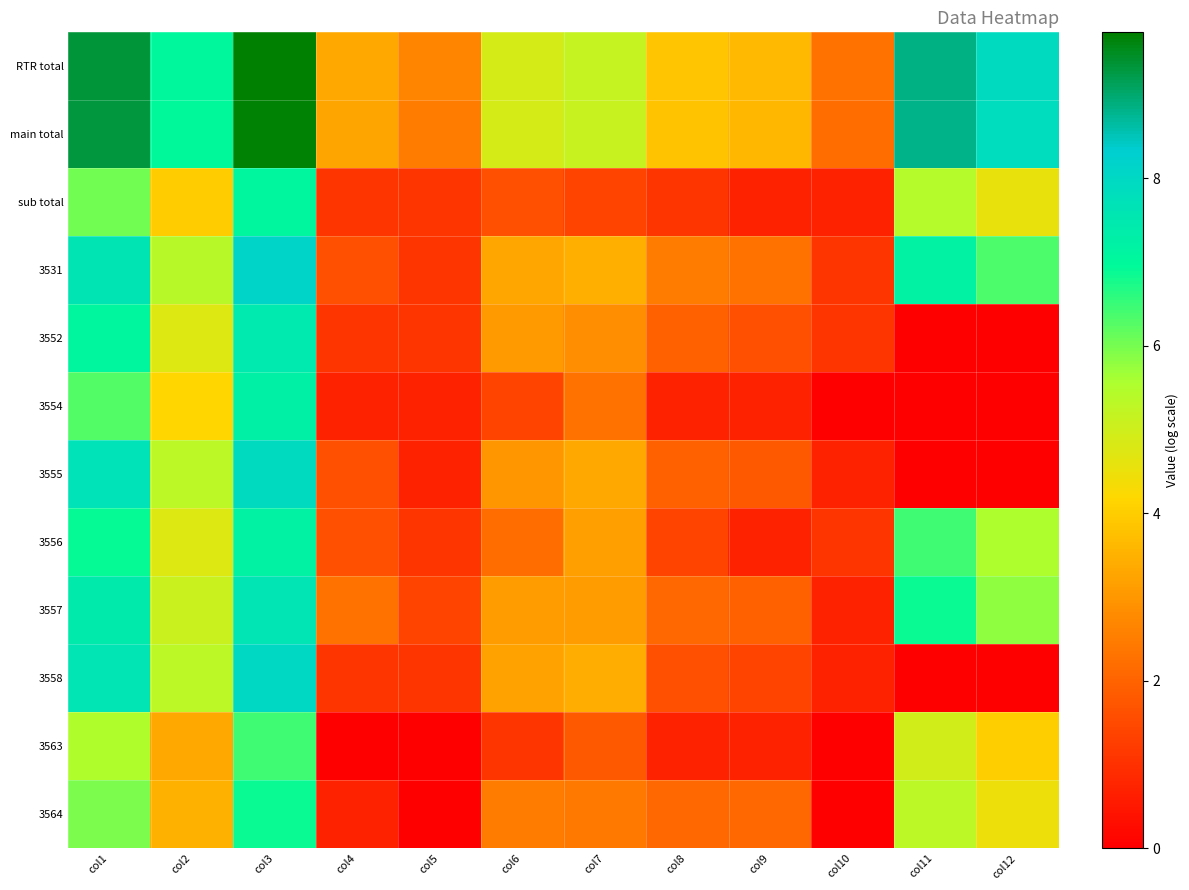

Reading left to right, transcribe all the data shown in this chart.

RTR total: col1=9.3	col2=7.0	col3=9.7	col4=3.3	col5=2.6	col6=4.9	col7=5.1	col8=3.9	col9=3.6	col10=2.3	col11=8.9	col12=7.9
main total: col1=9.3	col2=7.0	col3=9.7	col4=3.3	col5=2.5	col6=4.9	col7=5.1	col8=3.8	col9=3.6	col10=2.2	col11=8.8	col12=7.9
sub total: col1=6.0	col2=4.0	col3=7.0	col4=1.1	col5=1.1	col6=1.6	col7=1.4	col8=1.1	col9=0.7	col10=0.7	col11=5.4	col12=4.6
3531: col1=7.6	col2=5.4	col3=8.1	col4=1.6	col5=1.1	col6=3.3	col7=3.4	col8=2.5	col9=2.3	col10=1.1	col11=7.2	col12=6.3
3552: col1=7.0	col2=4.7	col3=7.5	col4=1.1	col5=1.1	col6=3.0	col7=2.8	col8=1.9	col9=1.6	col10=1.1	col11=0.0	col12=0.0
3554: col1=6.3	col2=4.2	col3=7.2	col4=0.7	col5=0.7	col6=1.4	col7=2.3	col8=0.7	col9=0.7	col10=0.0	col11=0.0	col12=0.0
3555: col1=7.7	col2=5.3	col3=7.9	col4=1.6	col5=0.7	col6=3.0	col7=3.3	col8=1.9	col9=1.8	col10=0.7	col11=0.0	col12=0.0
3556: col1=6.9	col2=4.7	col3=7.2	col4=1.6	col5=1.1	col6=2.2	col7=3.2	col8=1.4	col9=0.7	col10=1.1	col11=6.5	col12=5.5
3557: col1=7.4	col2=5.1	col3=7.6	col4=2.3	col5=1.4	col6=3.1	col7=3.1	col8=2.1	col9=1.9	col10=0.7	col11=6.9	col12=5.8
3558: col1=7.6	col2=5.3	col3=8.0	col4=1.1	col5=1.1	col6=3.2	col7=3.4	col8=1.6	col9=1.4	col10=0.7	col11=0.0	col12=0.0
3563: col1=5.5	col2=3.3	col3=6.4	col4=0.0	col5=0.0	col6=1.1	col7=1.8	col8=0.7	col9=0.7	col10=0.0	col11=5.0	col12=4.0
3564: col1=5.9	col2=3.5	col3=6.9	col4=0.7	col5=0.0	col6=2.5	col7=2.4	col8=2.1	col9=2.1	col10=0.0	col11=5.3	col12=4.5